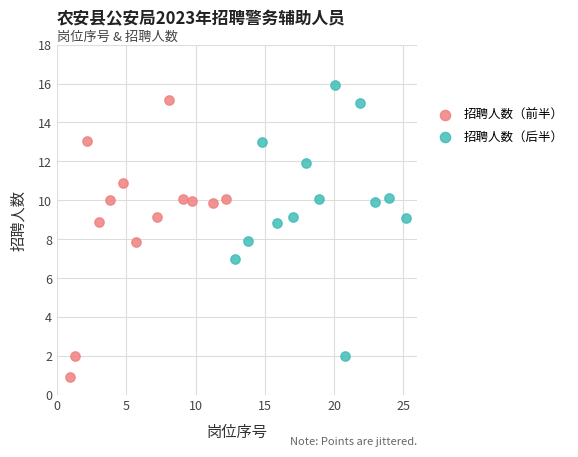

Which series contains the highest Y value?

招聘人数（后半）